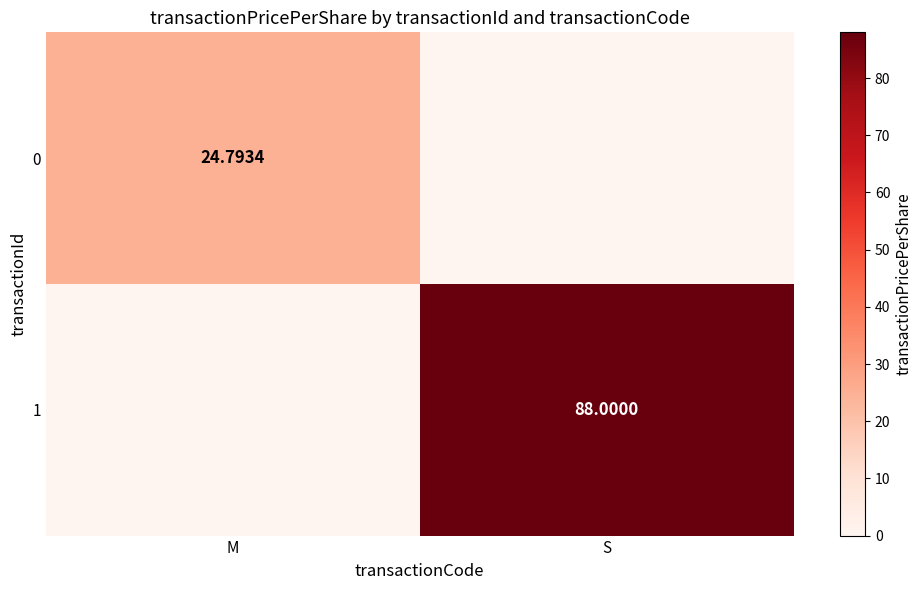

List the labels in order of 0 value, smallest first.

S, M